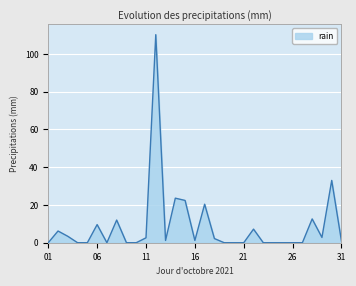

What is the difference between the maximum and minimum values?

110.2